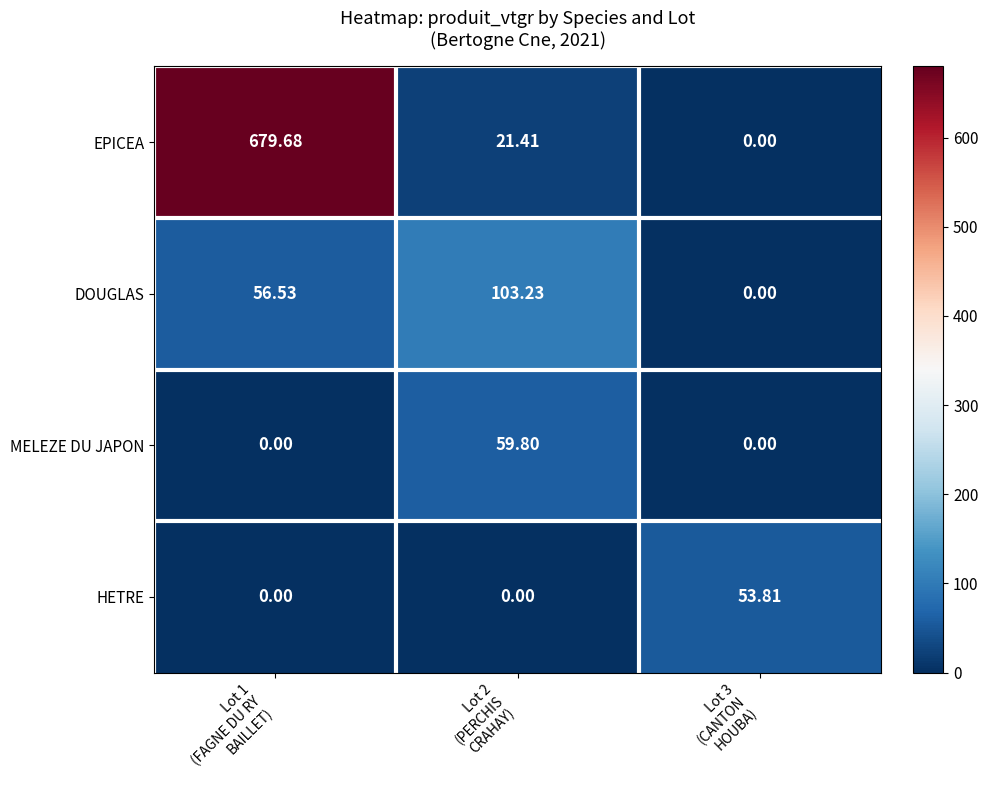

What is the spread (max minus min) of values at Lot 1
(FAGNE DU RY
BAILLET)?

679.7